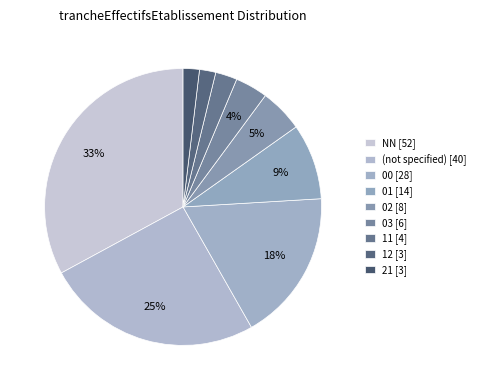

Count the number of slices in the pie.

9